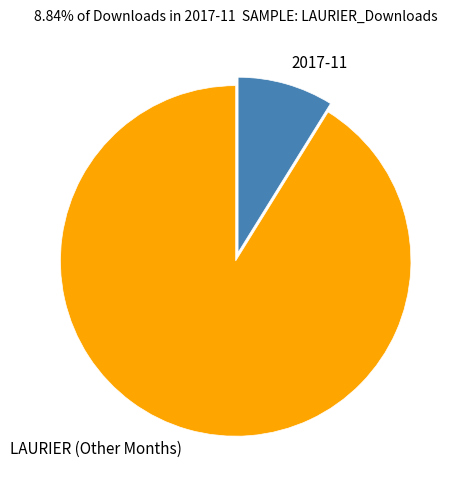

Is it true that LAURIER (Other Months) is 85% of the pie?

False